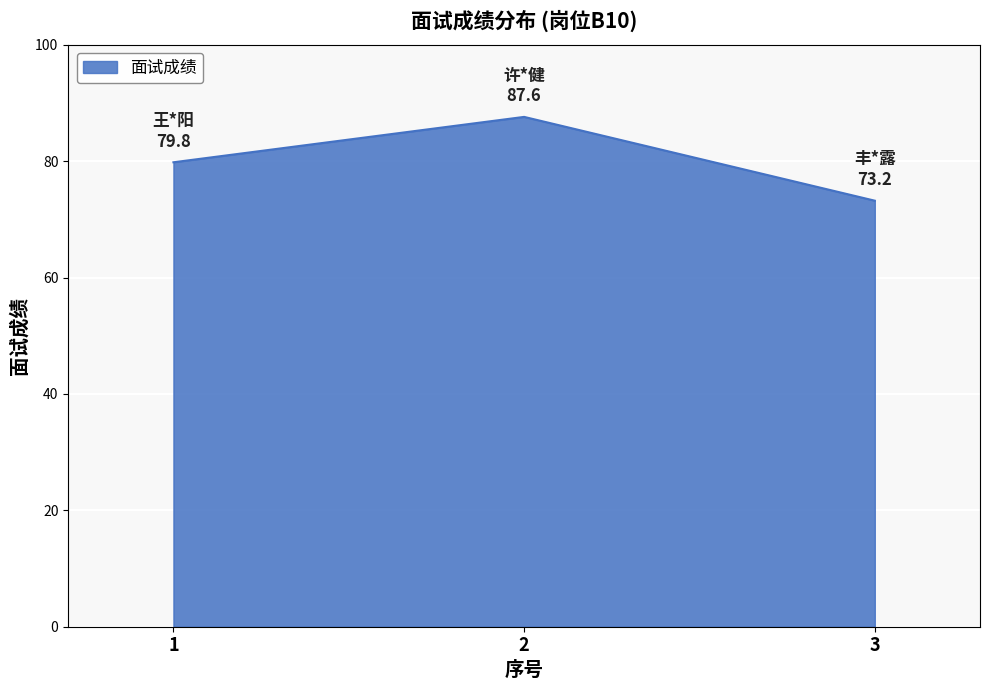

Reading right to left, what are all the values shown in this chart?

73.2	87.6	79.8